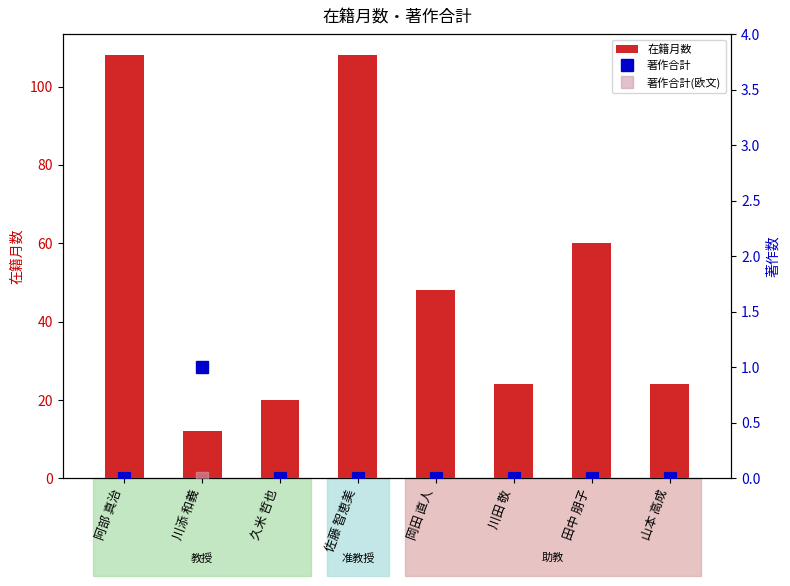

The 在籍月数 series shows 9 at 川田 敬. True or false?

False